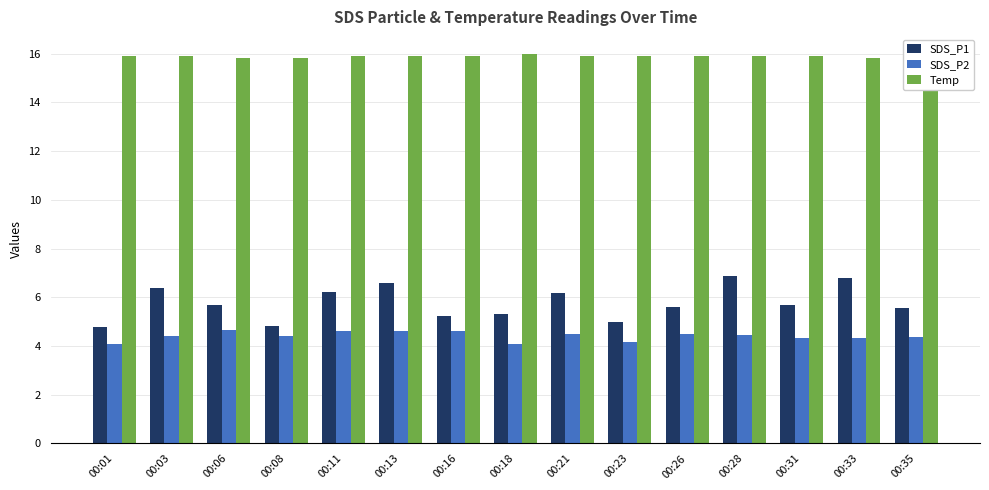

What is the minimum value shown in the chart?

4.1